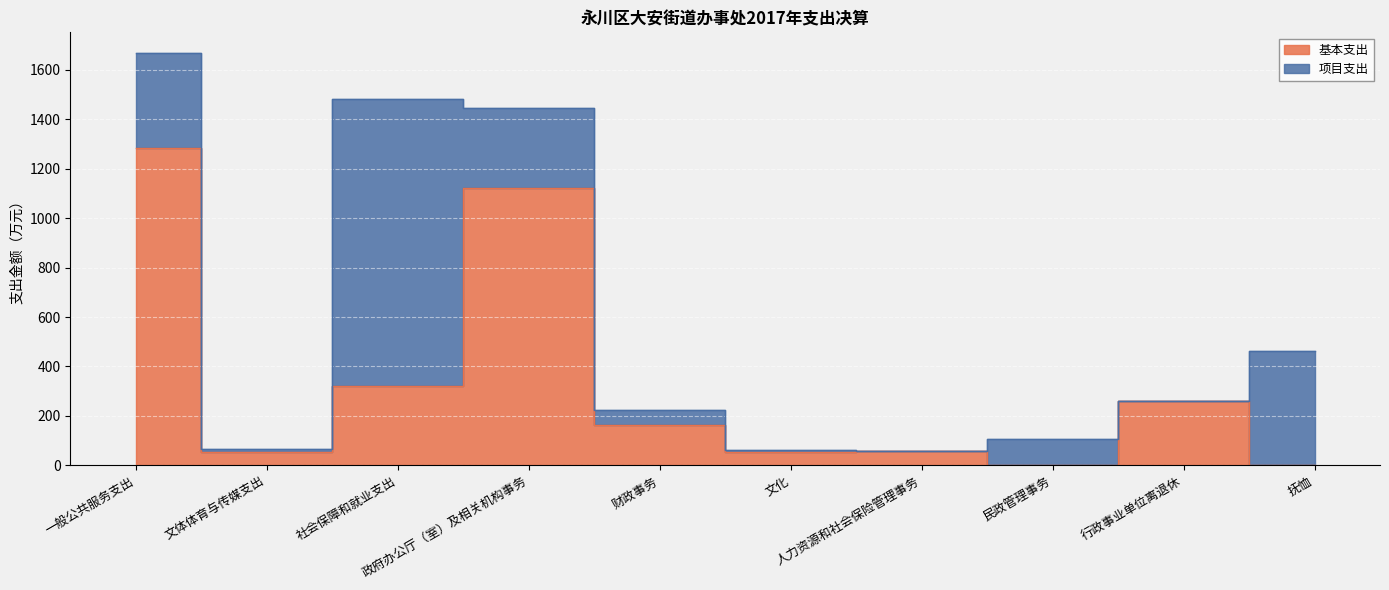

What is the label of the 5th point from the left?

财政事务